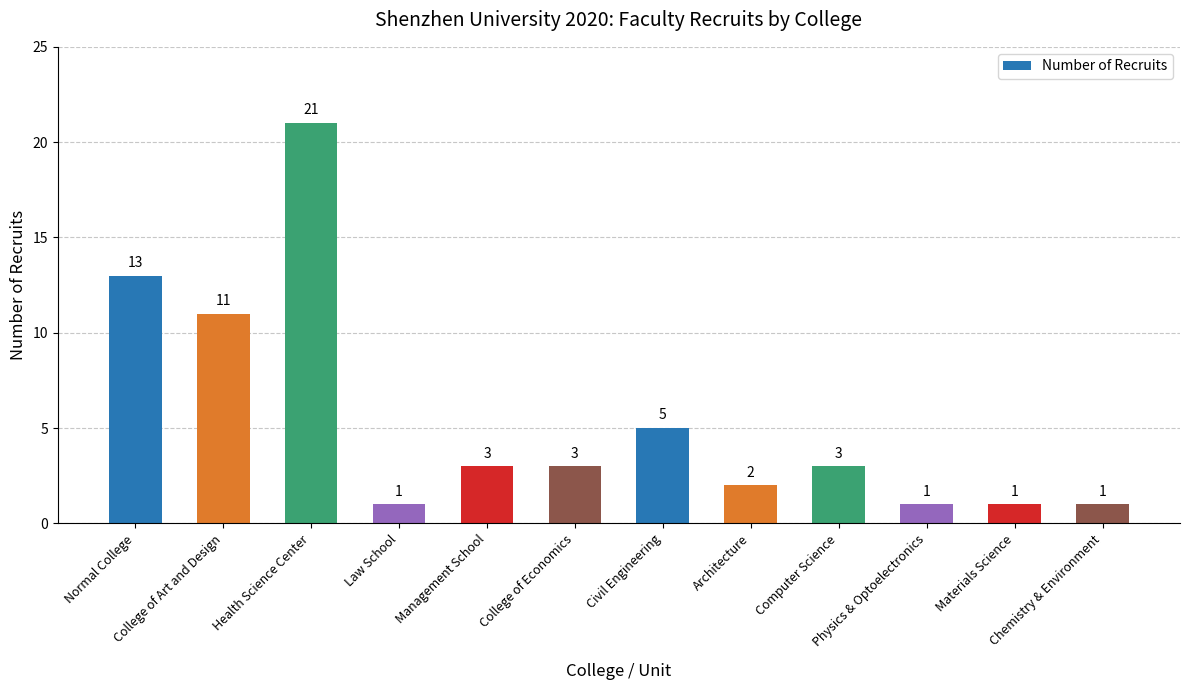

The value at Computer Science is 1. True or false?

False